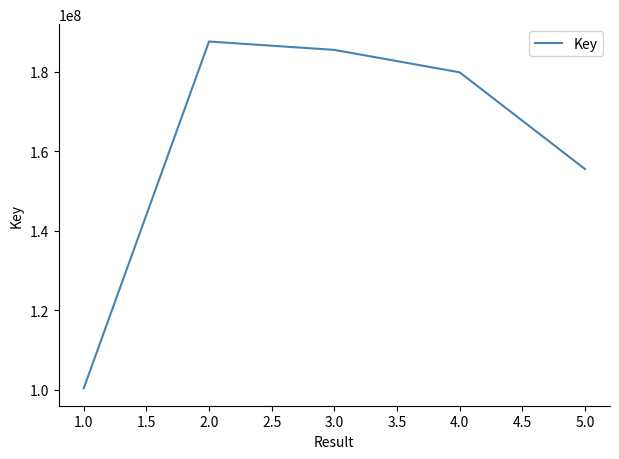

At which label is the value closest to 143992097?

5.0